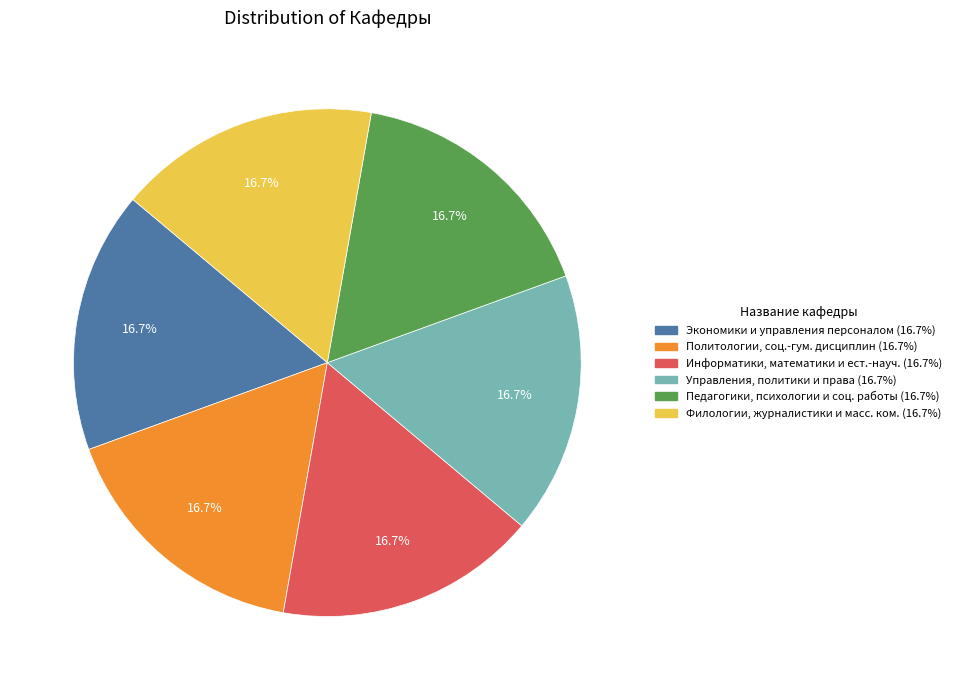

Does any single category account for the majority?

No